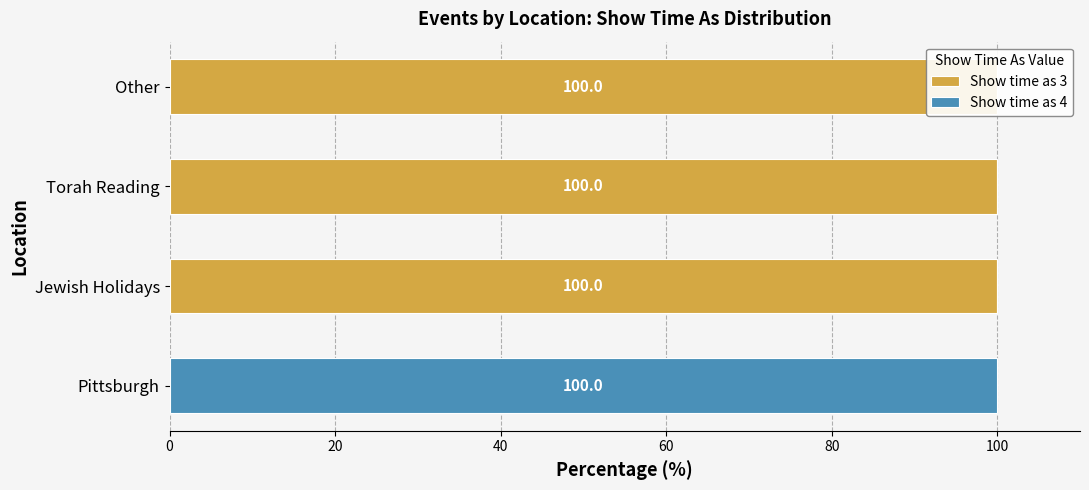

True or false: Show time as 4 has a value of 32 at Other.

False